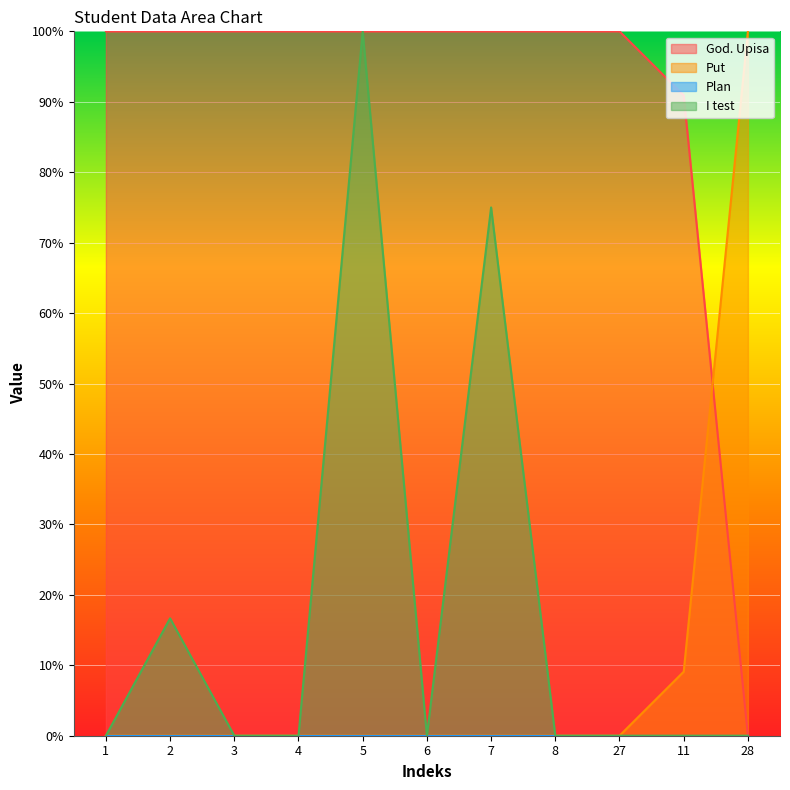

Does the chart display data point markers on the line(s)?

No